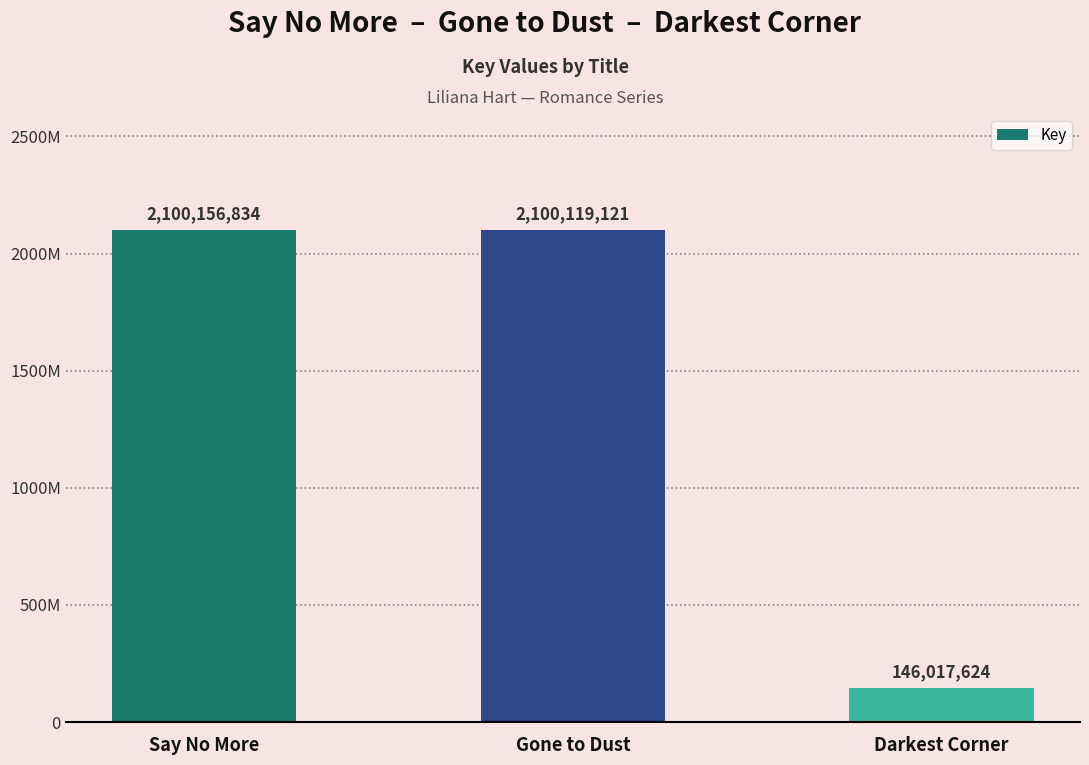

The chart shows a value of 3546033847 at Gone to Dust. True or false?

False